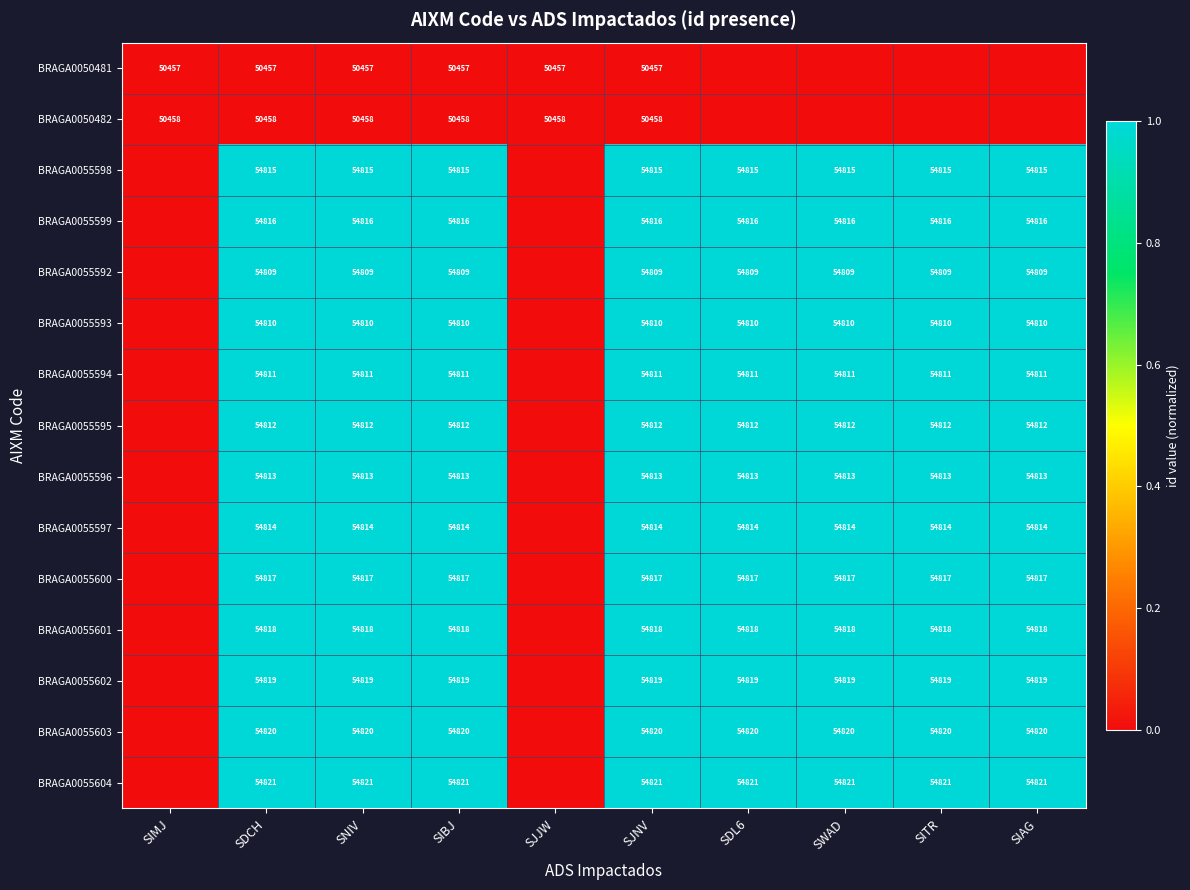

The value of BRAGA0055597 at SIBJ is 76347. True or false?

False